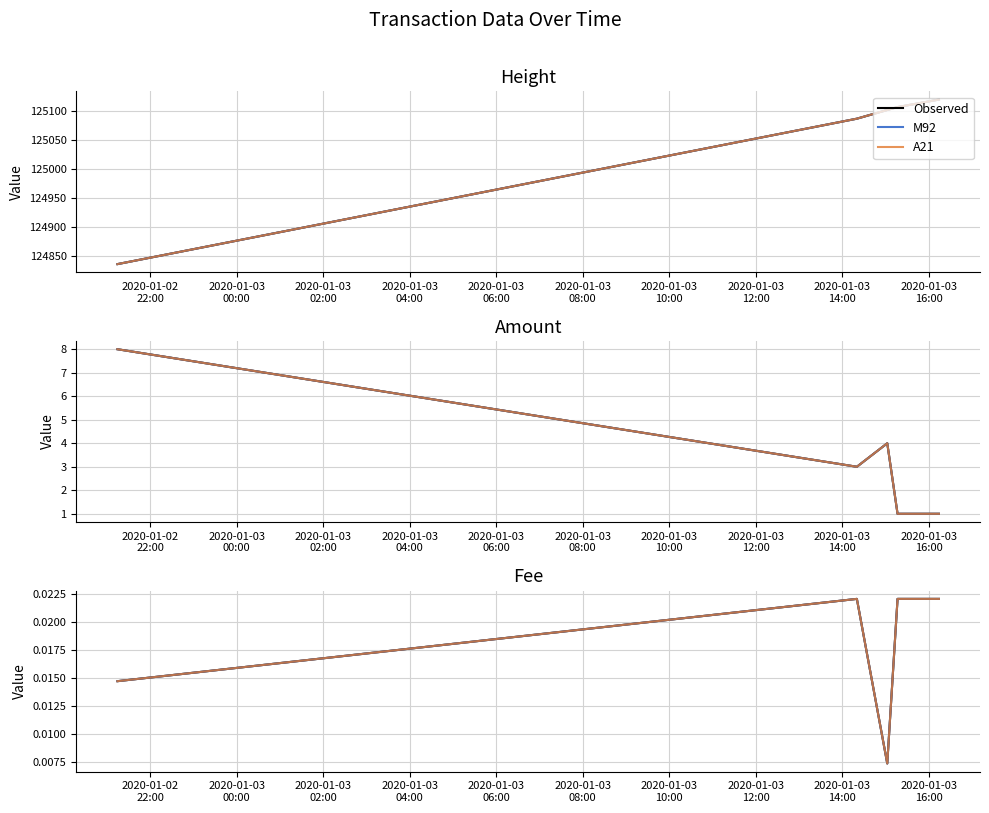

In M92, how many points are lower than both neighbors (excluding endpoints)?

1